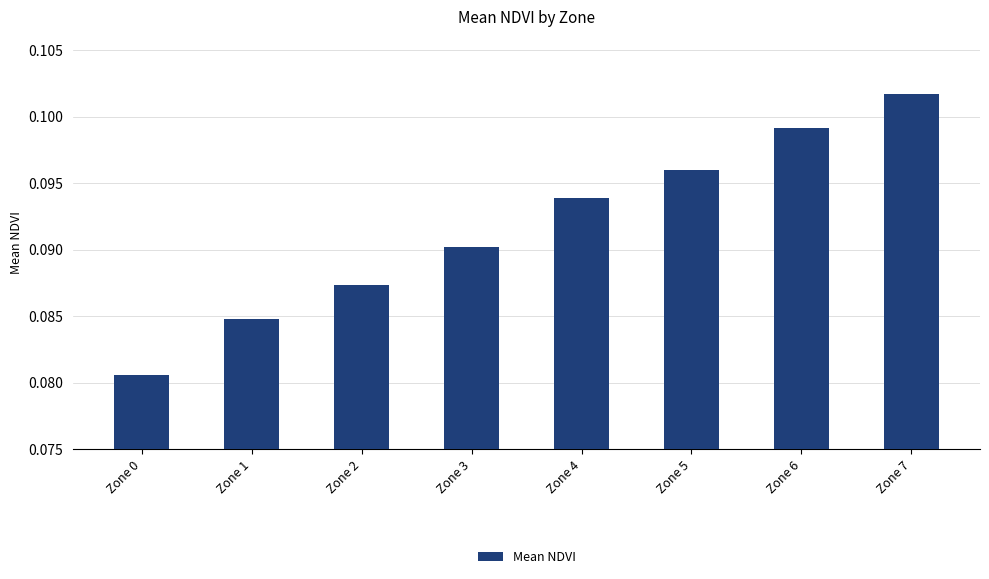

The value at Zone 1 is 0.0. True or false?

False